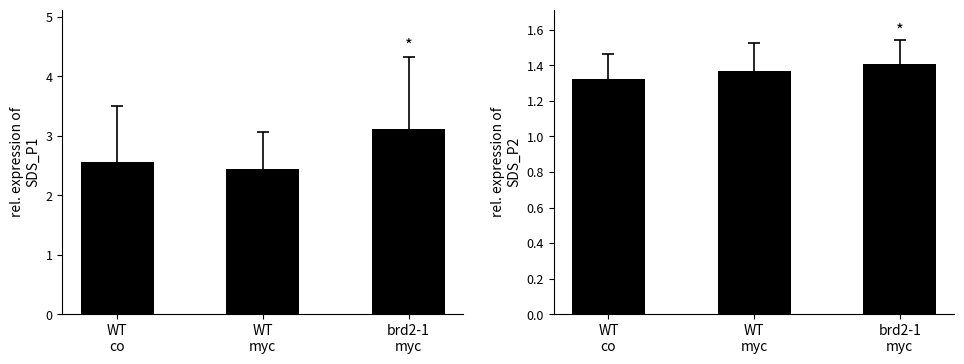

What is the total value across all series at WT
myc?

3.8